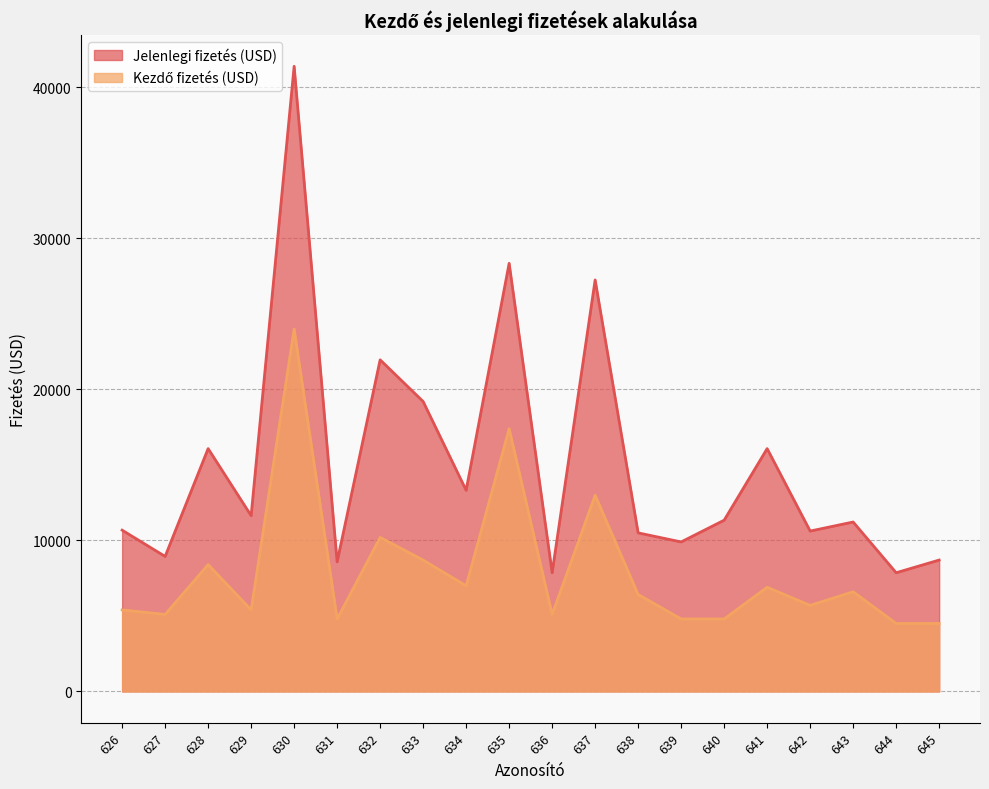

How many distinct data groups are displayed?

2